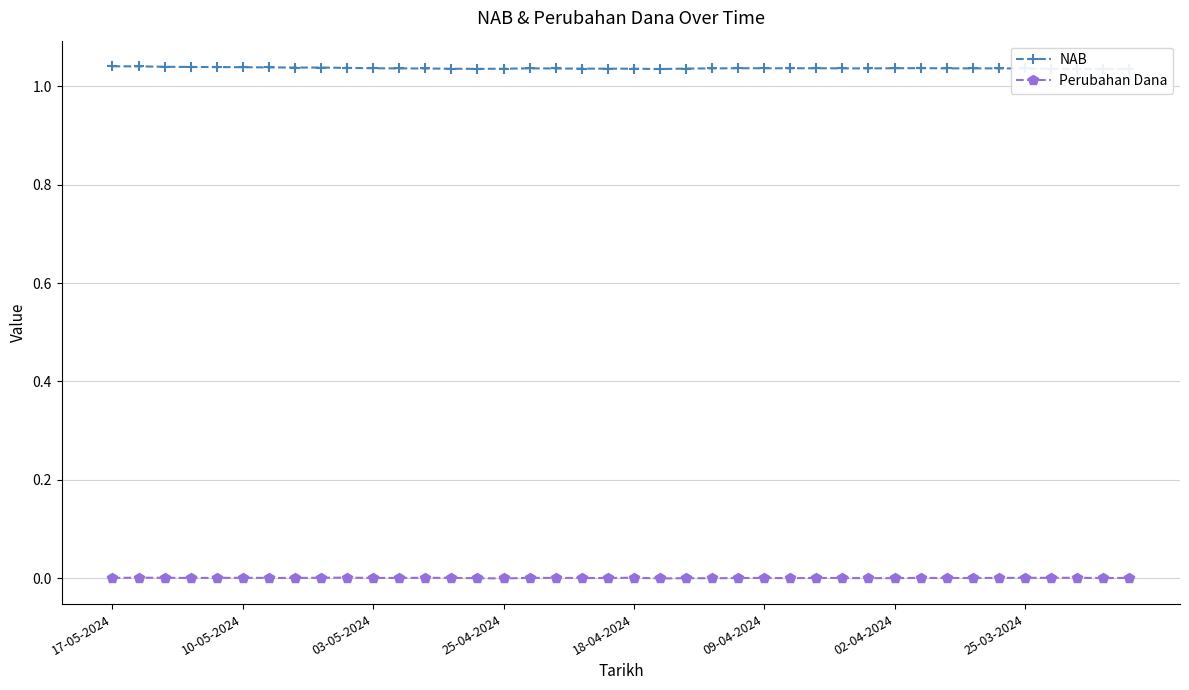

How many values in the Perubahan Dana series exceed 0?

28